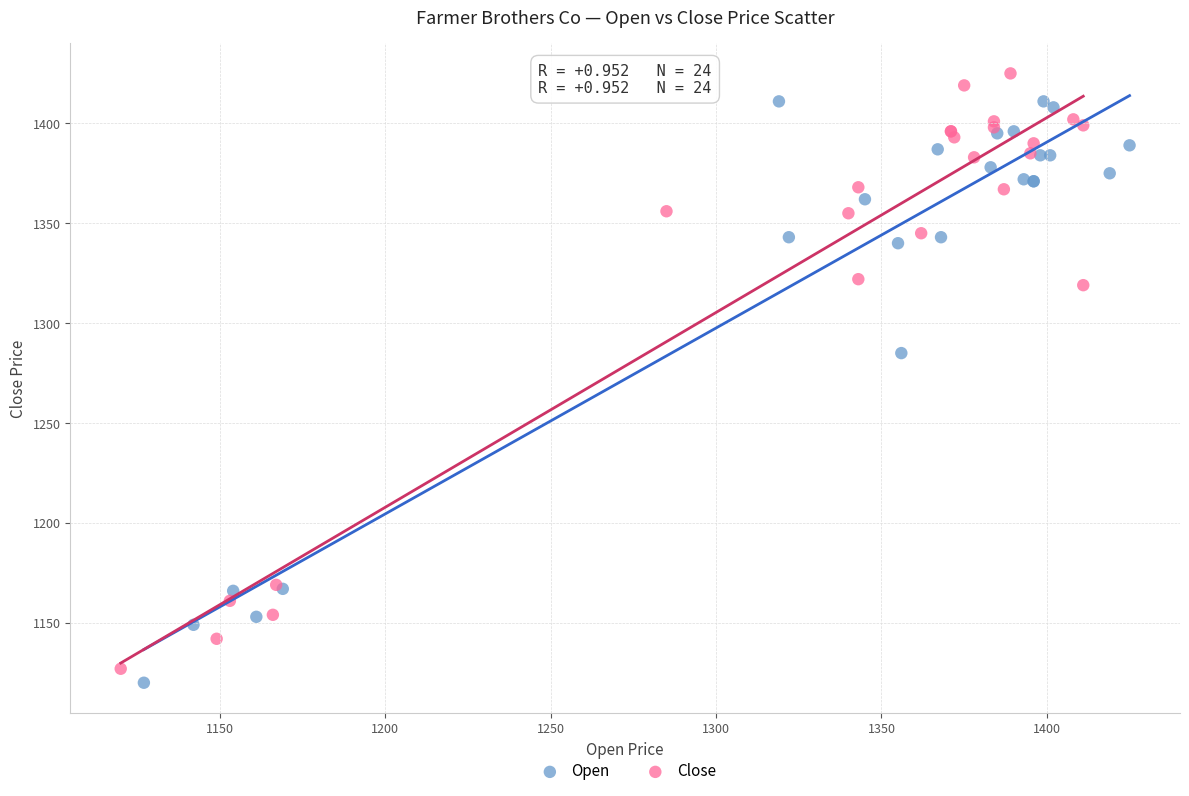

Which series contains the highest Y value?

Close